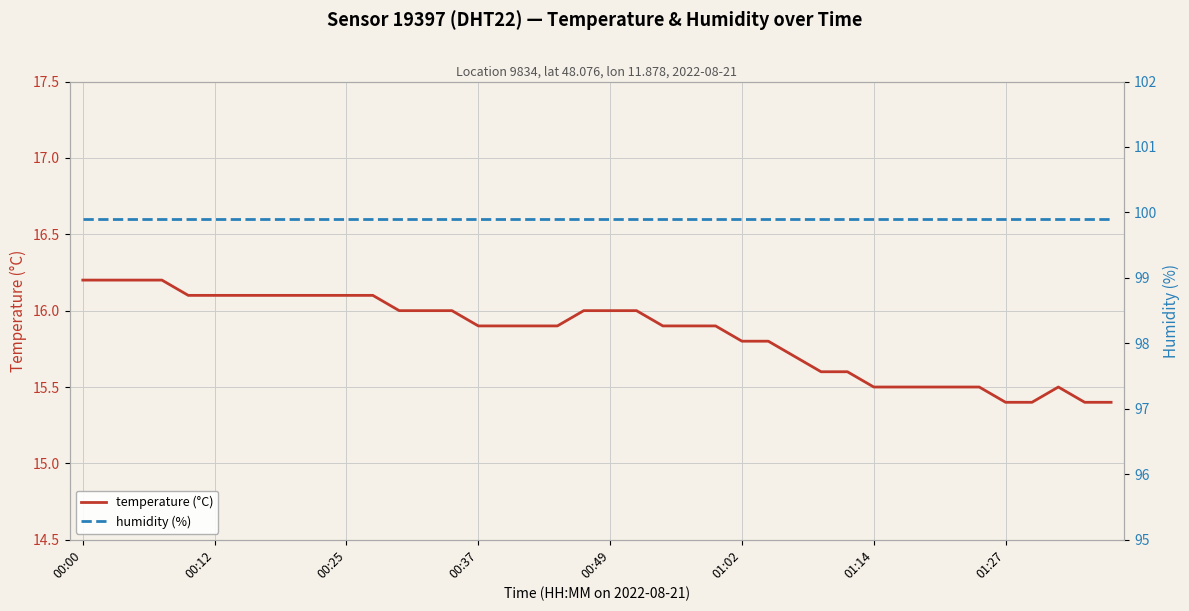

True or false: temperature (°C) has a value of 4.0 at 00:25.

False